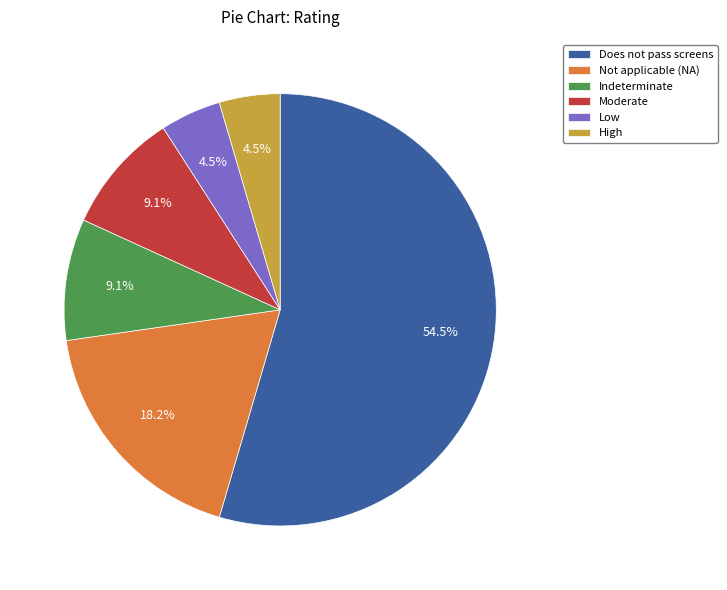

Is Does not pass screens the majority of the pie?

Yes